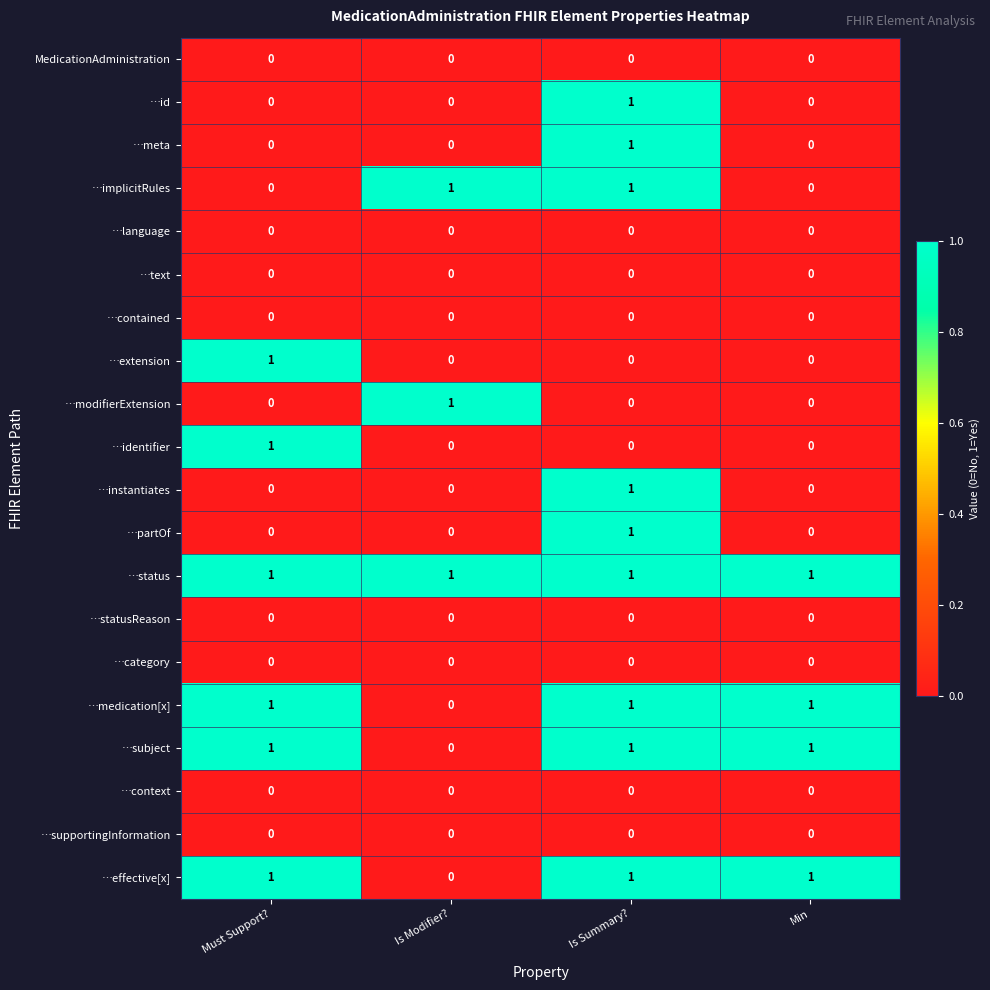

What is the sum of all …status values?

4